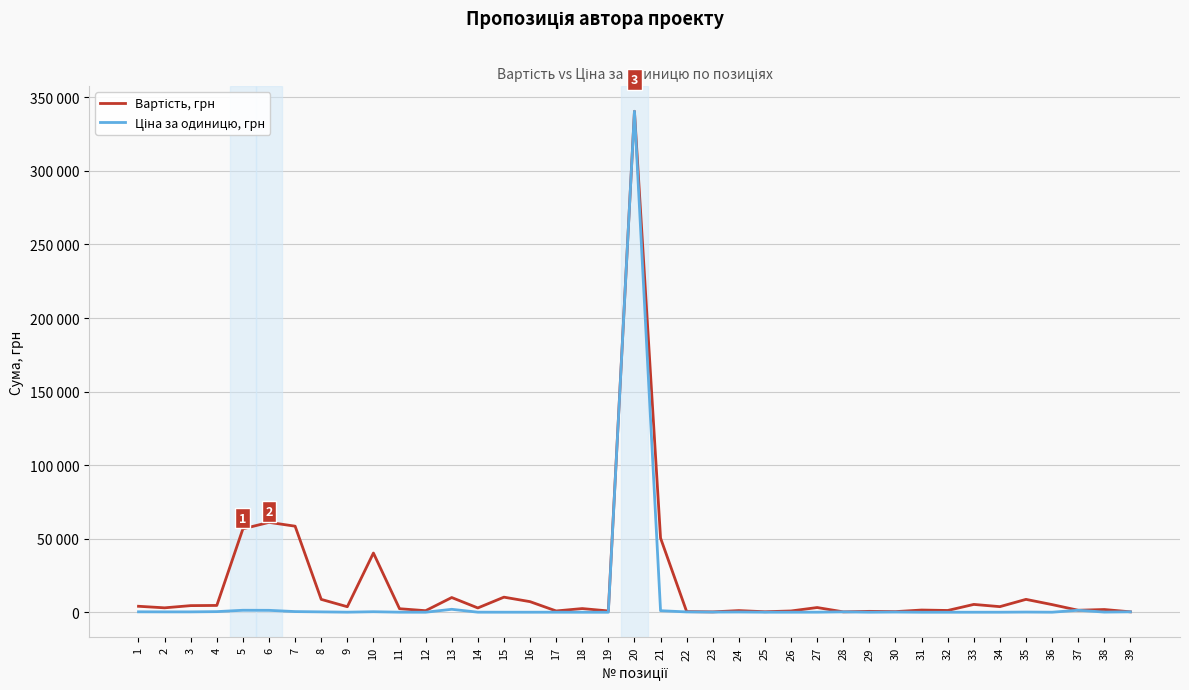

Does the chart have visible grid lines?

Yes